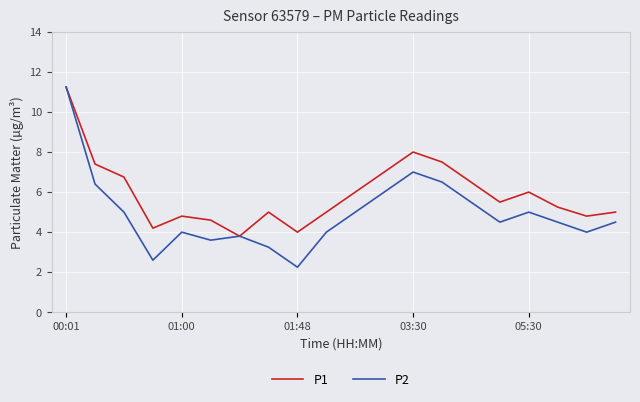

List the series in order of their overall mean, lowest first.

P2, P1